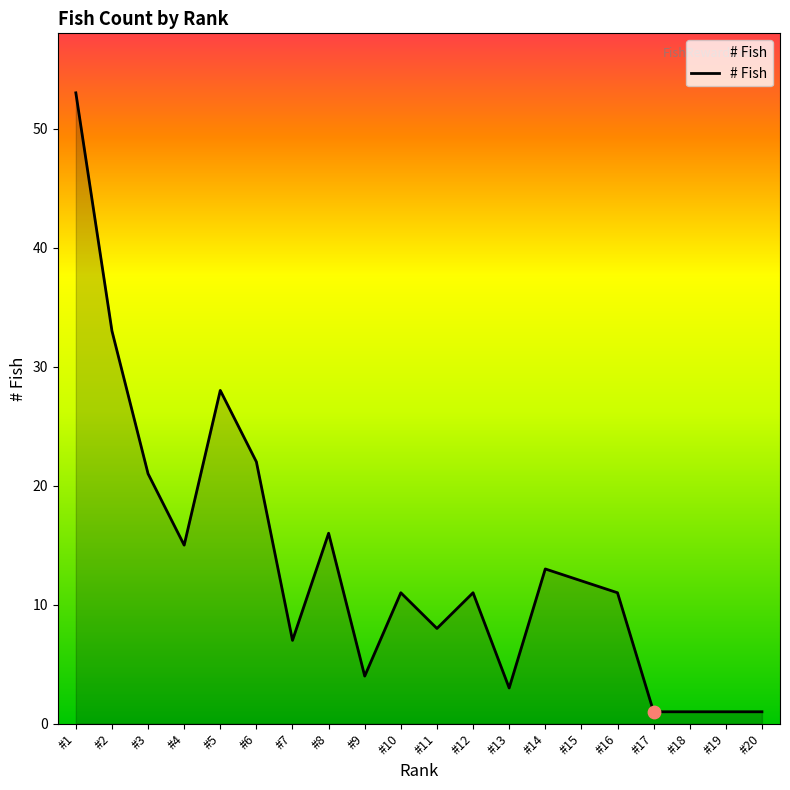

What is the ratio of the value at #10 to the value at #8?

0.7